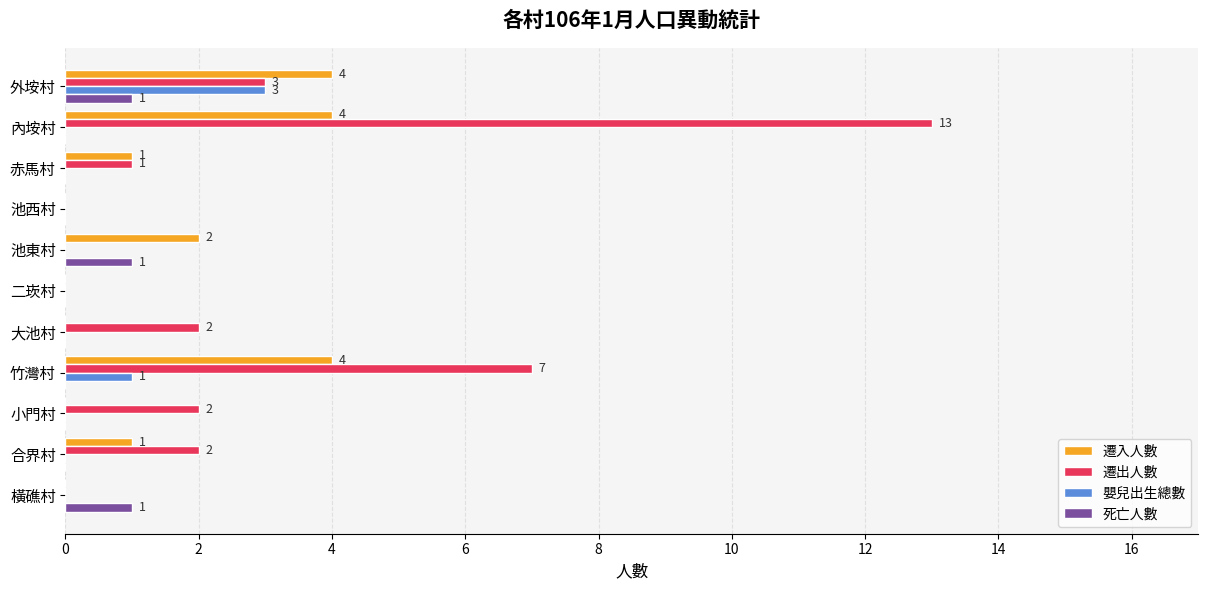

True or false: 死亡人數 has a value of 0 at 內垵村.

True